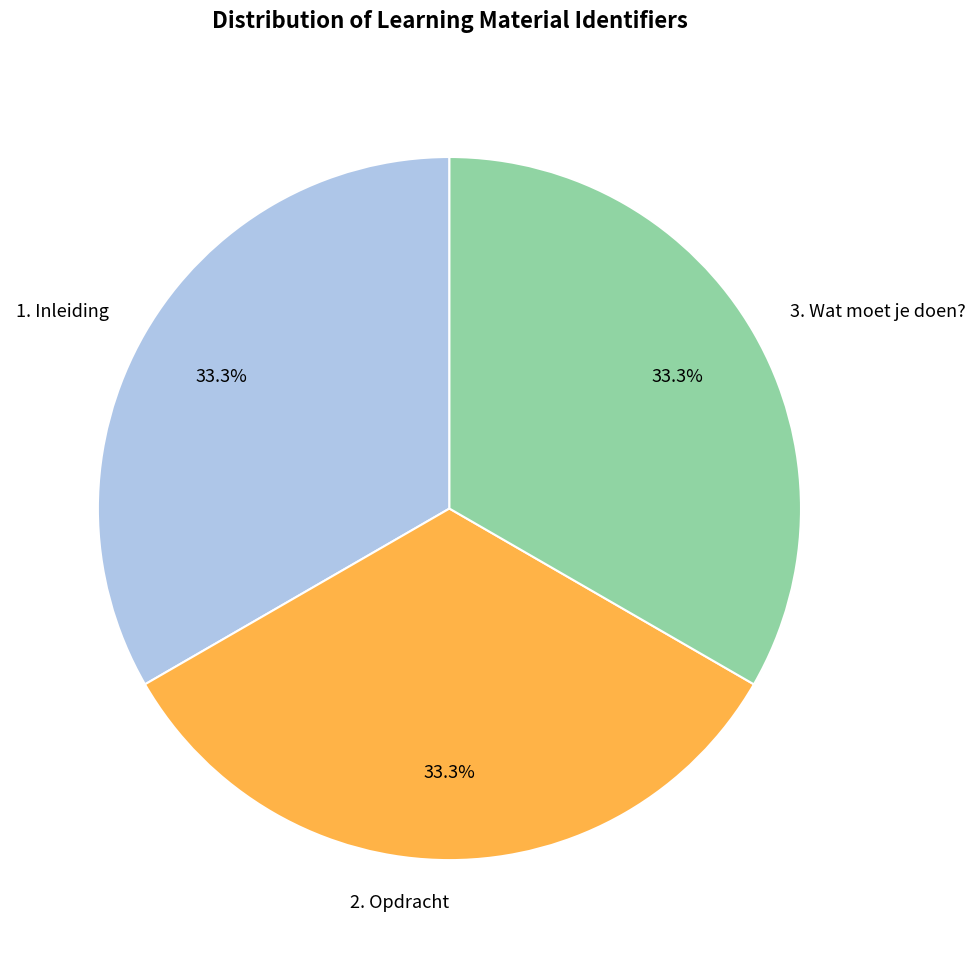

To the nearest percent, what is the combined percentage of 1. Inleiding and 3. Wat moet je doen??

67%